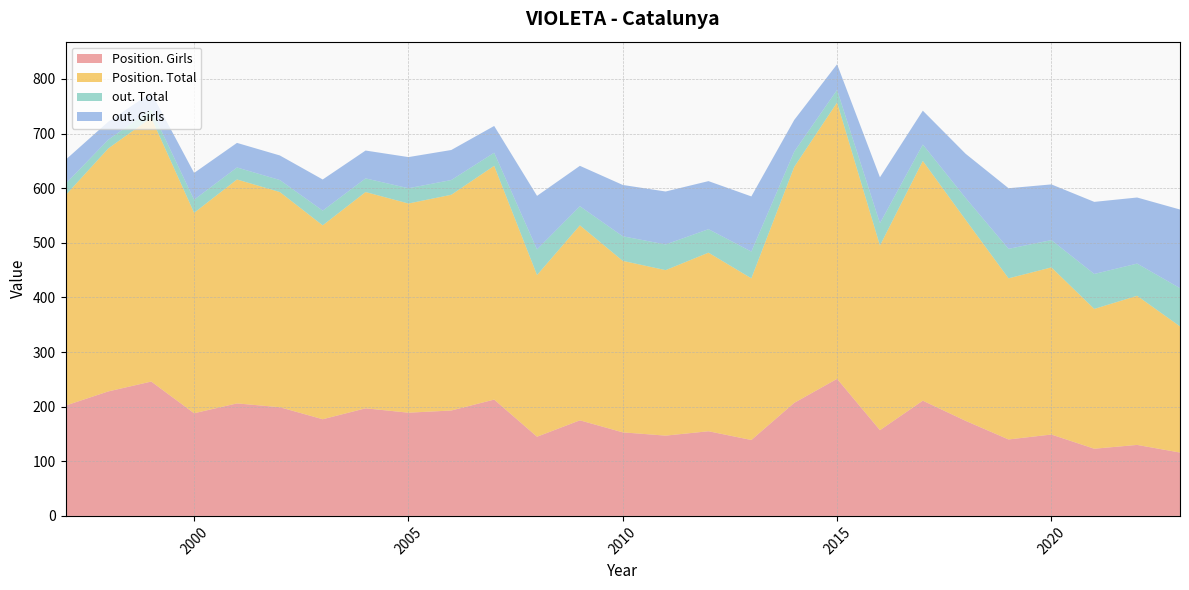

What is the lowest value of the Position. Girls series?

116